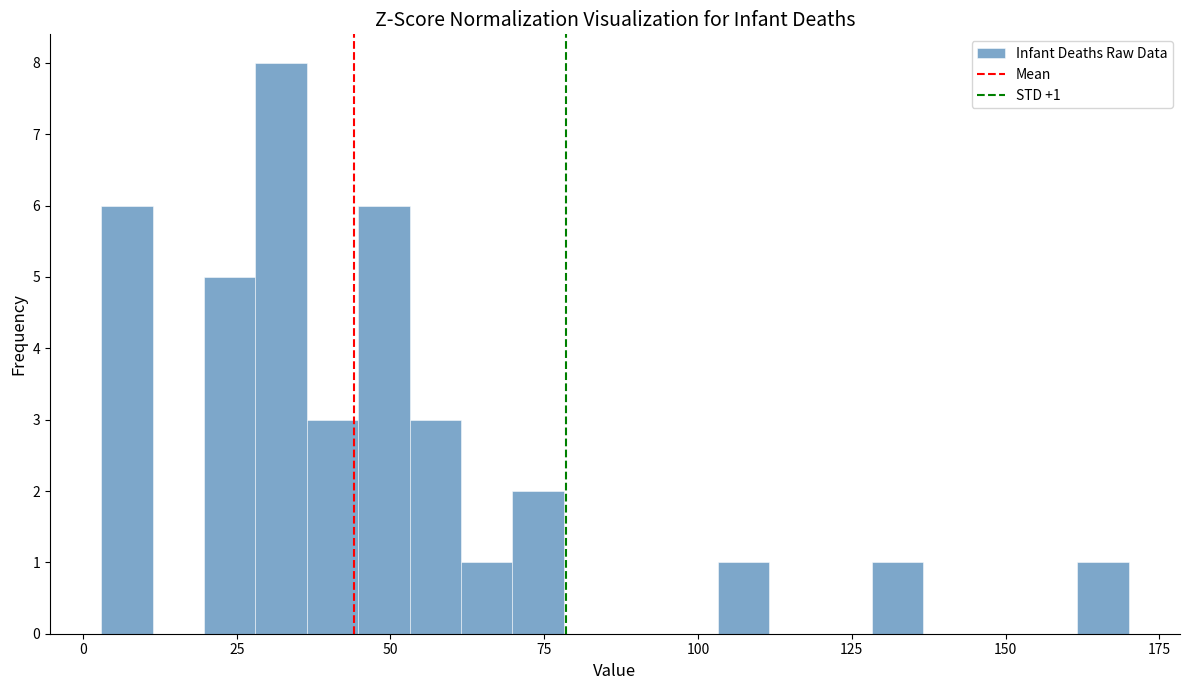

Around what value on the x-axis is the tallest bar? Give the approximate position of its centre, as read against the axis.

30